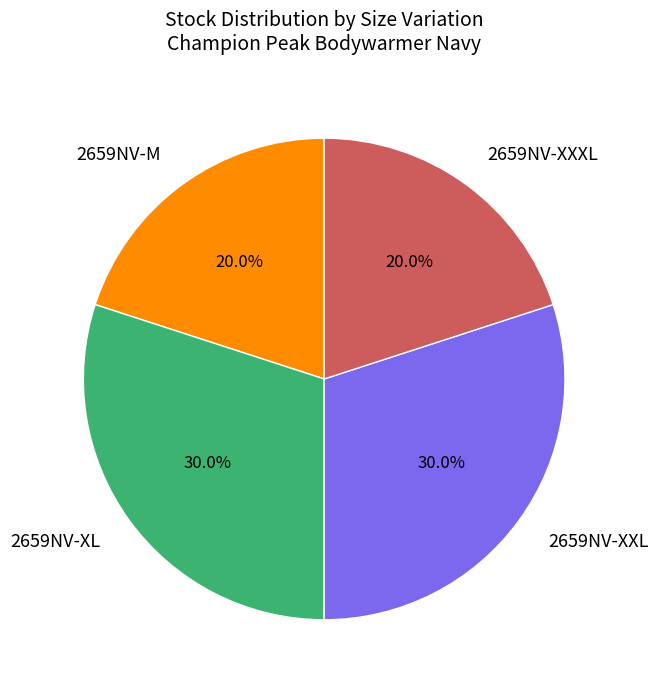

Does 2659NV-M account for over 50% of the chart?

No